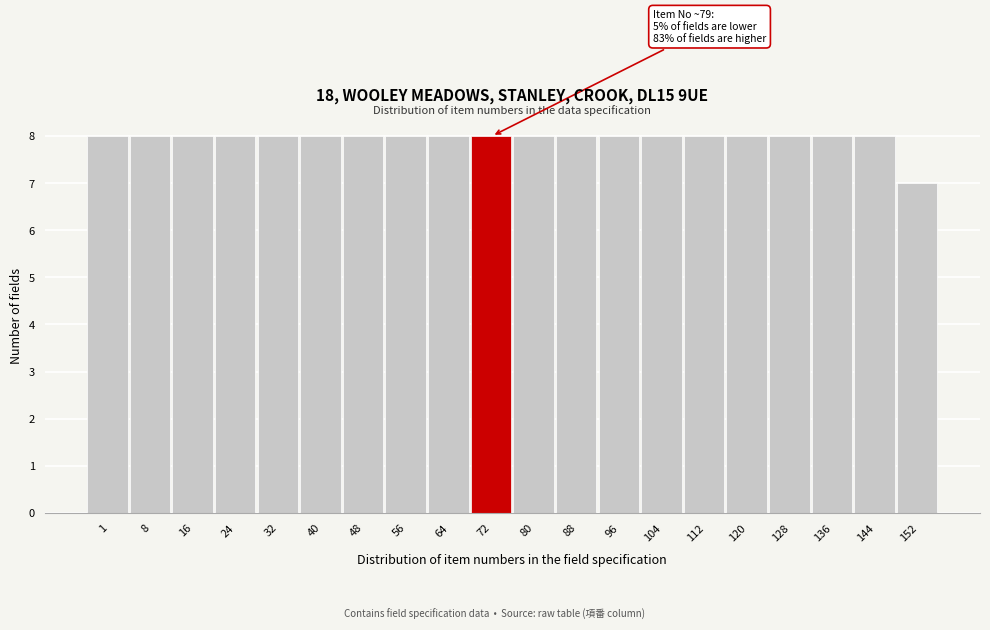

Reading left to right, what are all the values shown in this chart?

8	8	8	8	8	8	8	8	8	8	8	8	8	8	8	8	8	8	8	7